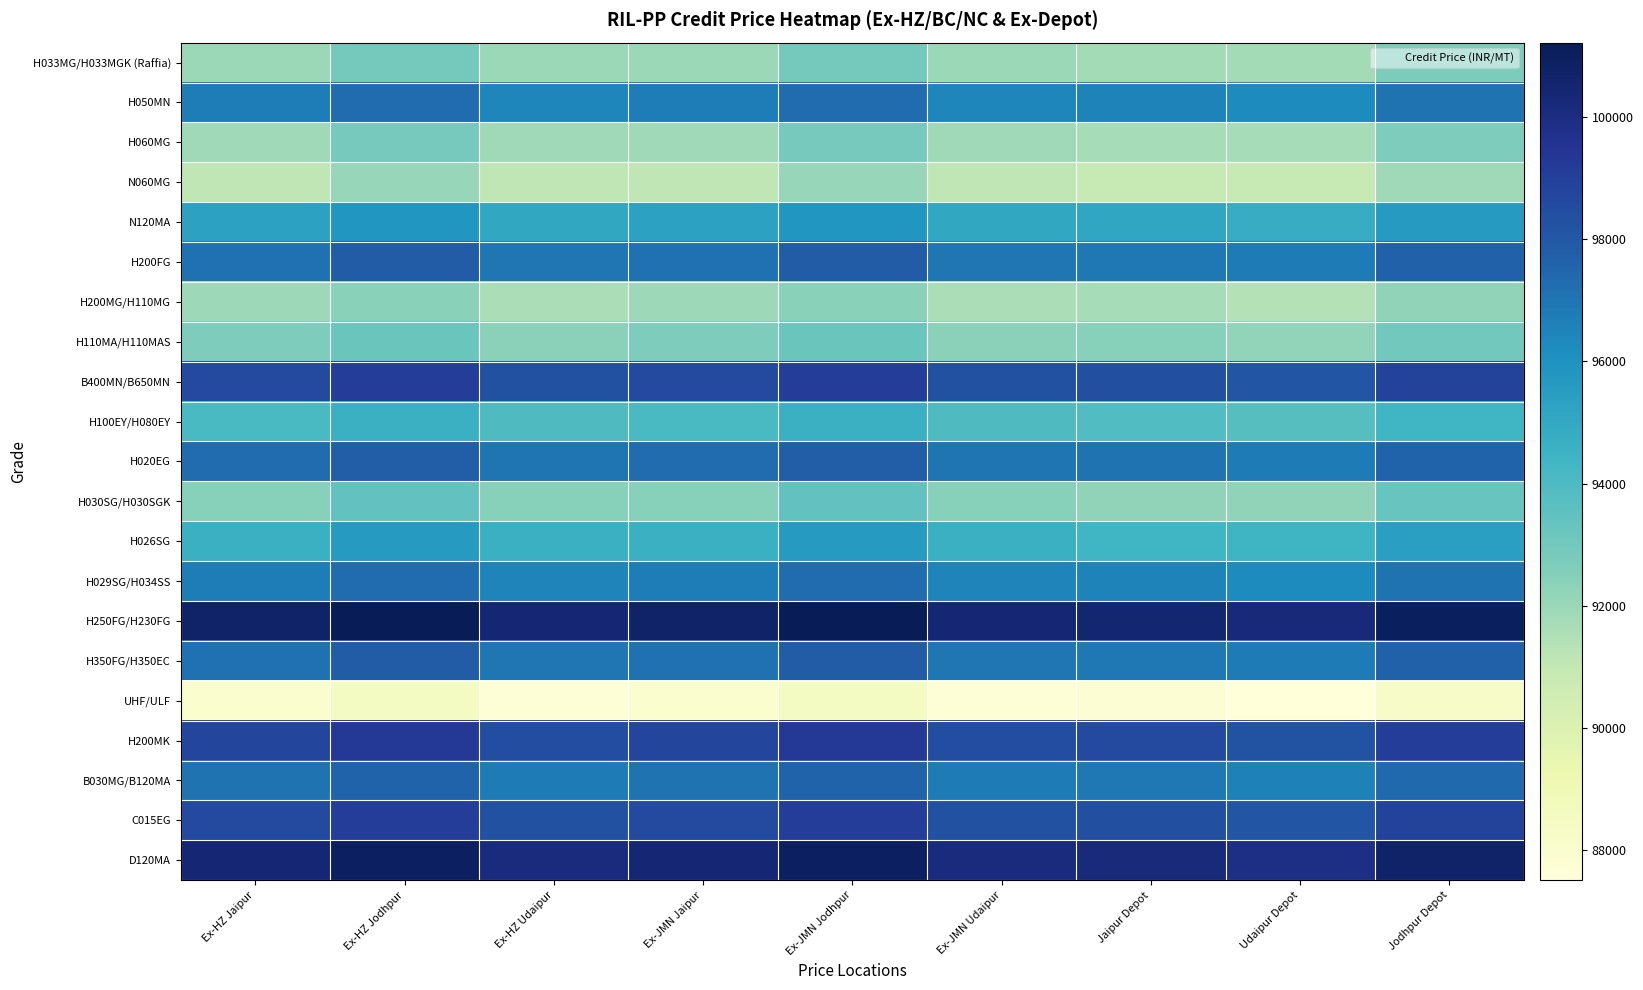

At which category does the chart reach its peak across all series?

Ex-HZ Jodhpur